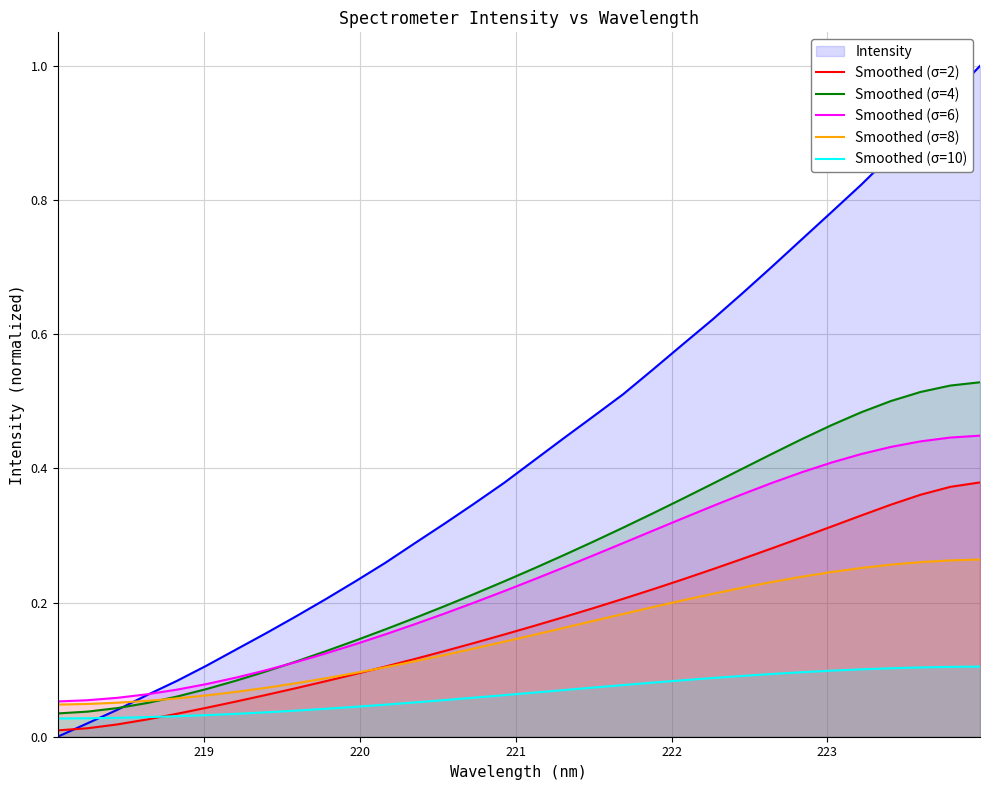

What are all the series names shown in the legend?

Intensity, Smoothed (σ=2), Smoothed (σ=4), Smoothed (σ=6), Smoothed (σ=8), Smoothed (σ=10)